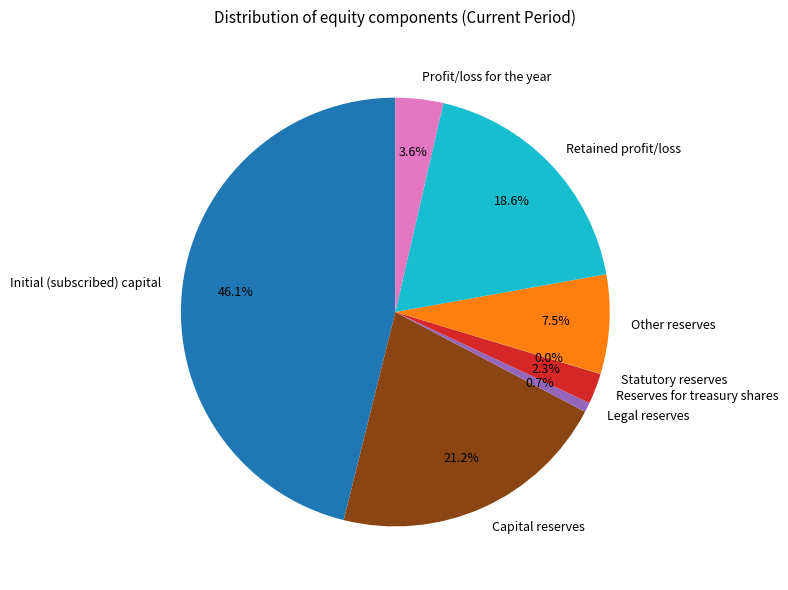

What portion of the pie excludes Reserves for treasury shares?

97.7%